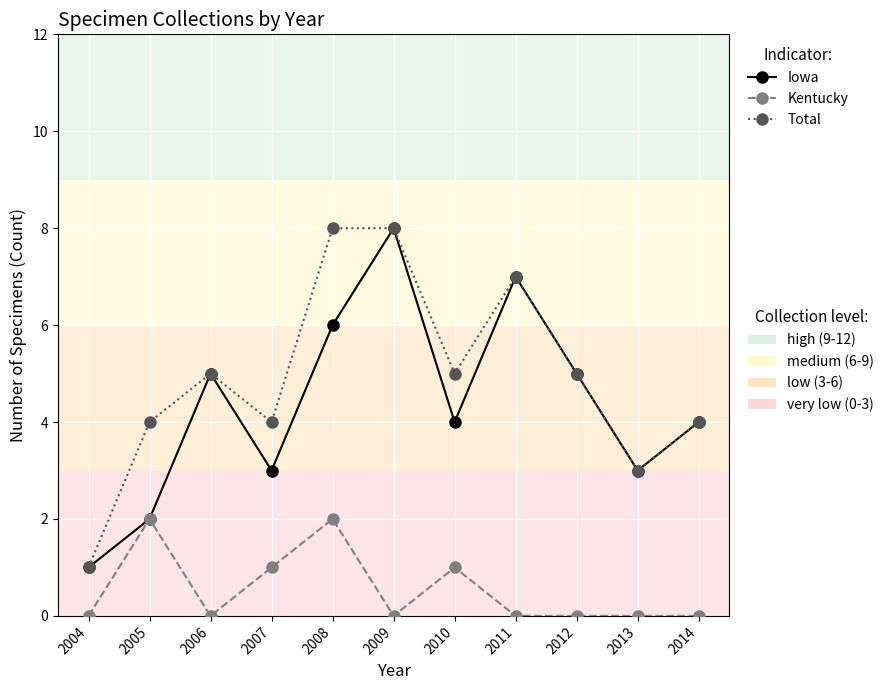

What is the difference between the highest and lowest values at 2007?

3